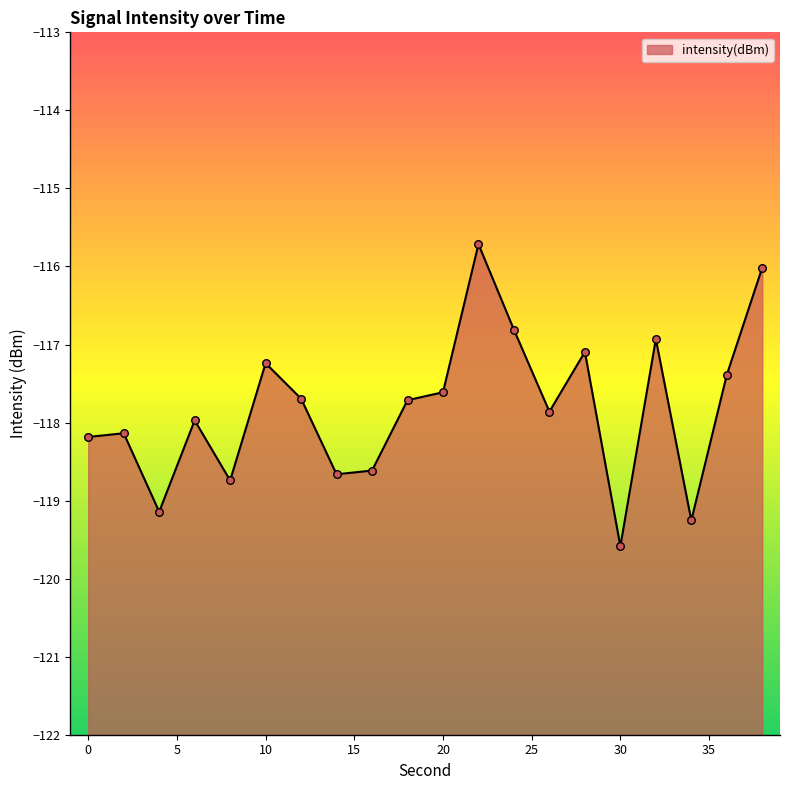

What is the change in value from 20 to 28?

+0.5